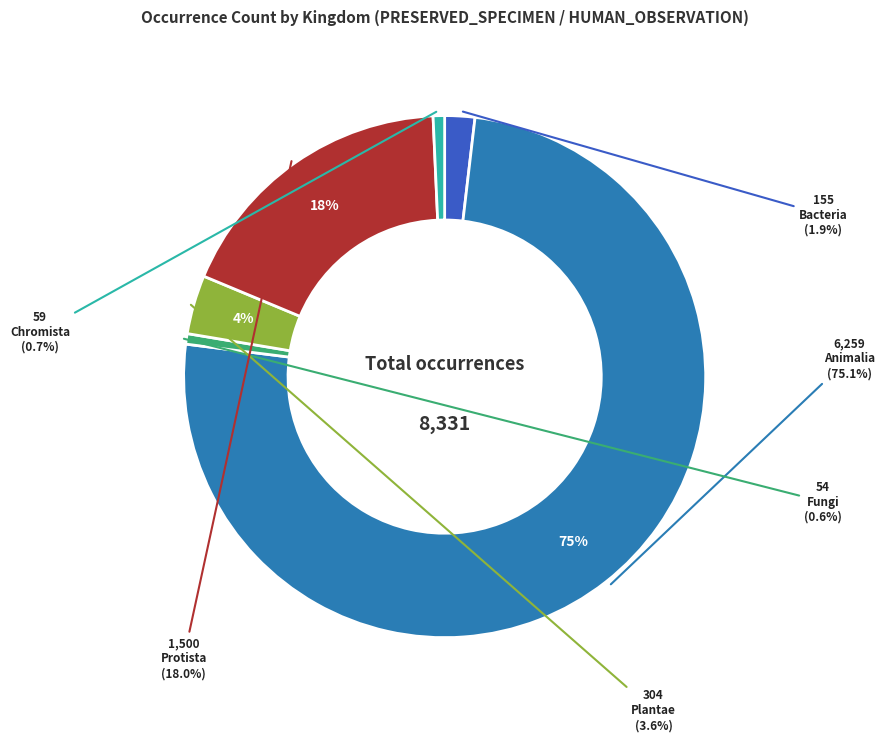

How many segments does this pie chart have?

6